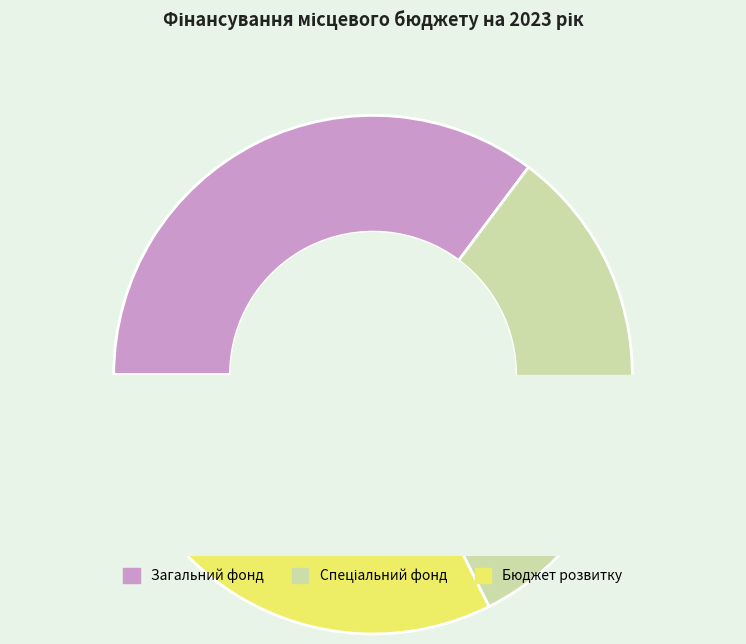

Count the number of slices in the pie.

3